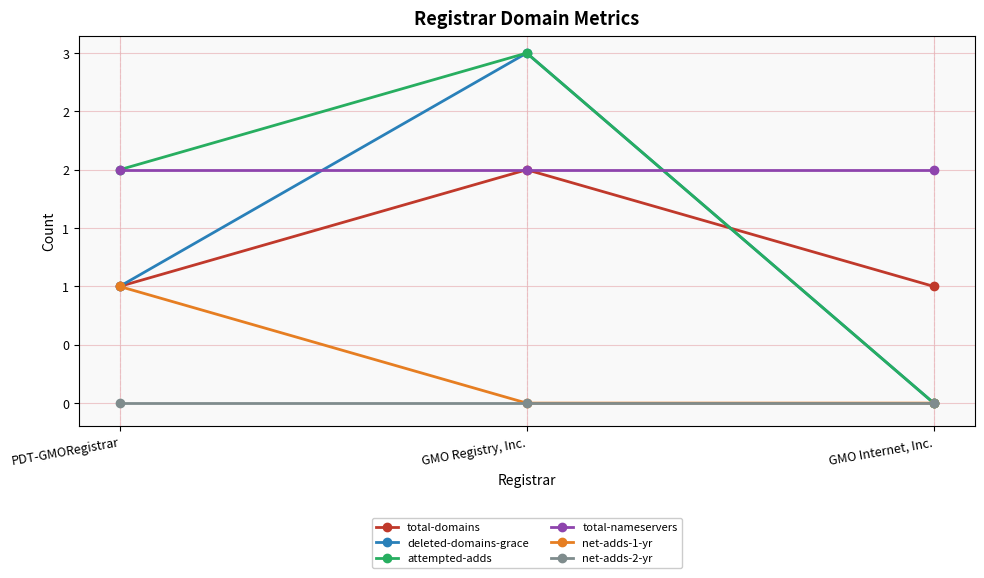

Reading right to left, extract all data points from this chart.

total-domains: GMO Internet, Inc.=1	GMO Registry, Inc.=2	PDT-GMORegistrar=1
deleted-domains-grace: GMO Internet, Inc.=0	GMO Registry, Inc.=3	PDT-GMORegistrar=1
attempted-adds: GMO Internet, Inc.=0	GMO Registry, Inc.=3	PDT-GMORegistrar=2
total-nameservers: GMO Internet, Inc.=2	GMO Registry, Inc.=2	PDT-GMORegistrar=2
net-adds-1-yr: GMO Internet, Inc.=0	GMO Registry, Inc.=0	PDT-GMORegistrar=1
net-adds-2-yr: GMO Internet, Inc.=0	GMO Registry, Inc.=0	PDT-GMORegistrar=0